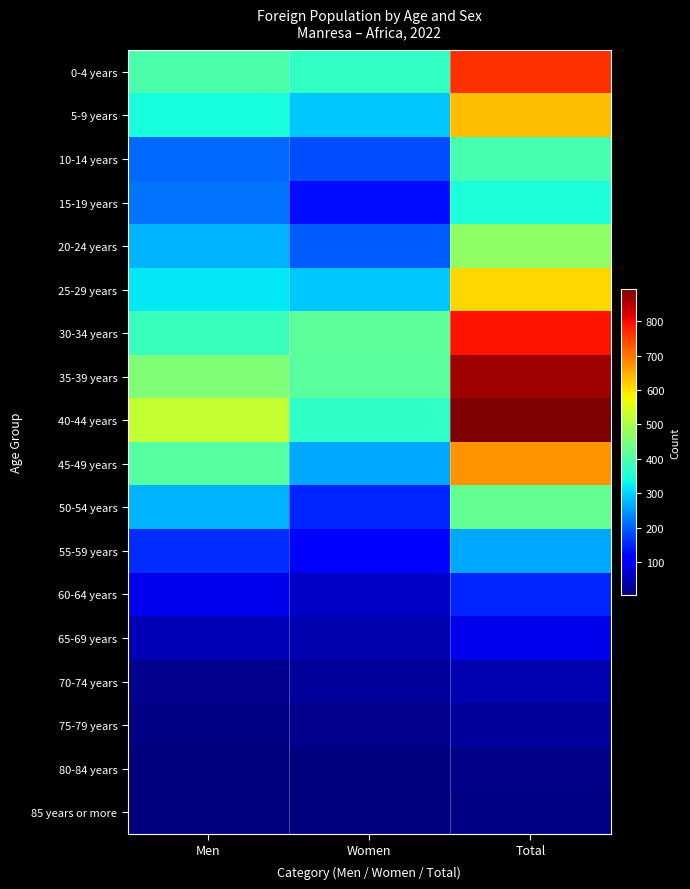

At how many categories does at least one series exceed 377?

3